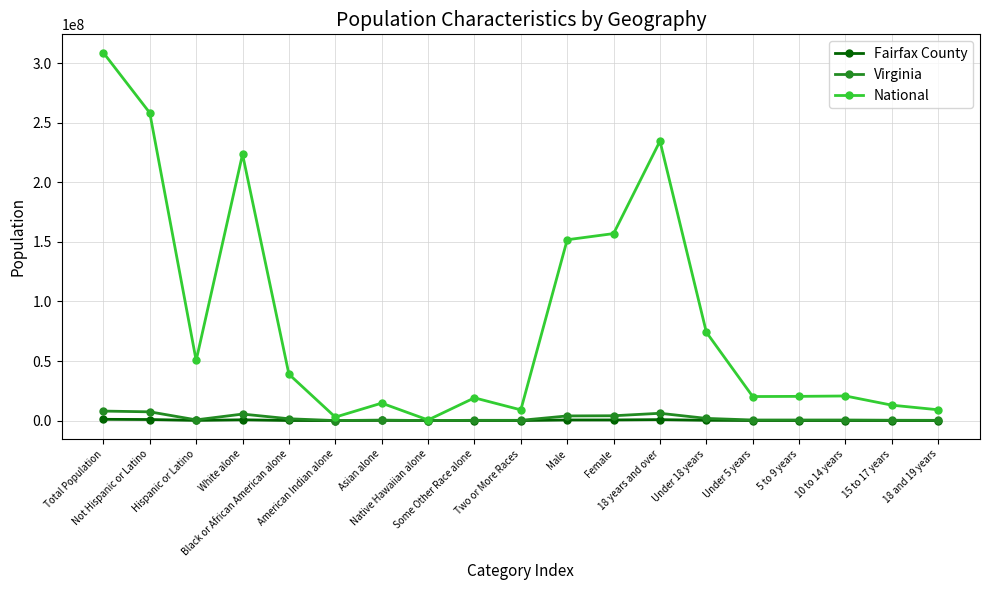

What position from the right is 18 and 19 years?

1